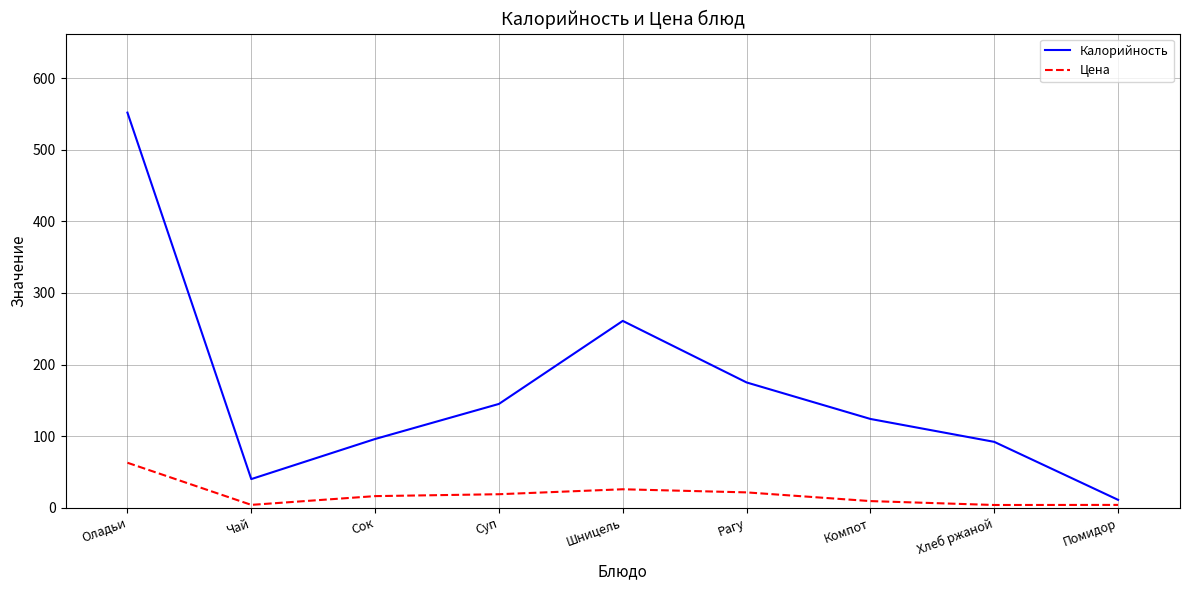

True or false: Цена and Калорийность intersect in this chart.

False